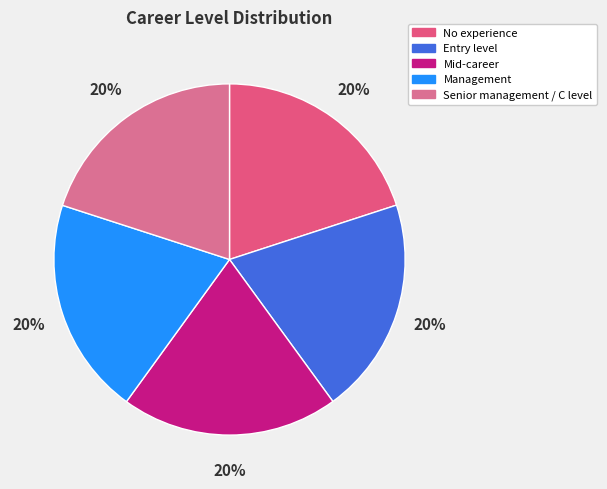

Is there any slice that represents more than half of the pie?

No